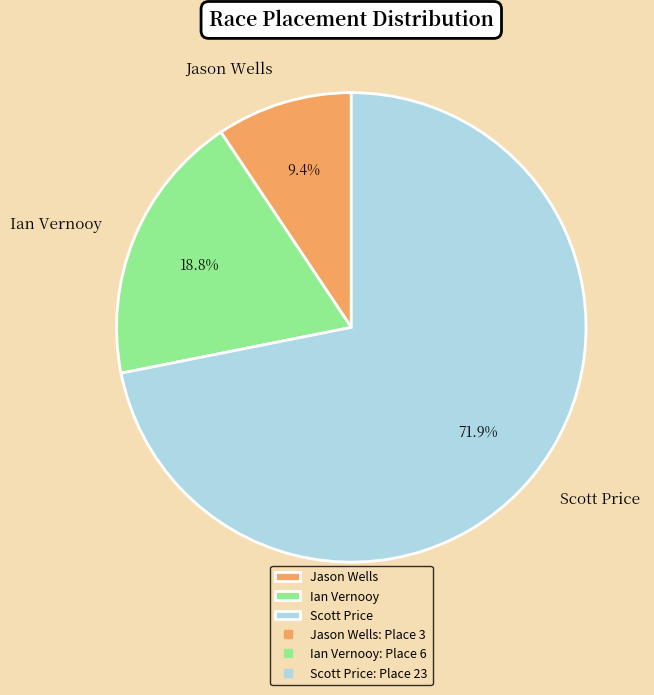

Is Scott Price the majority of the pie?

Yes